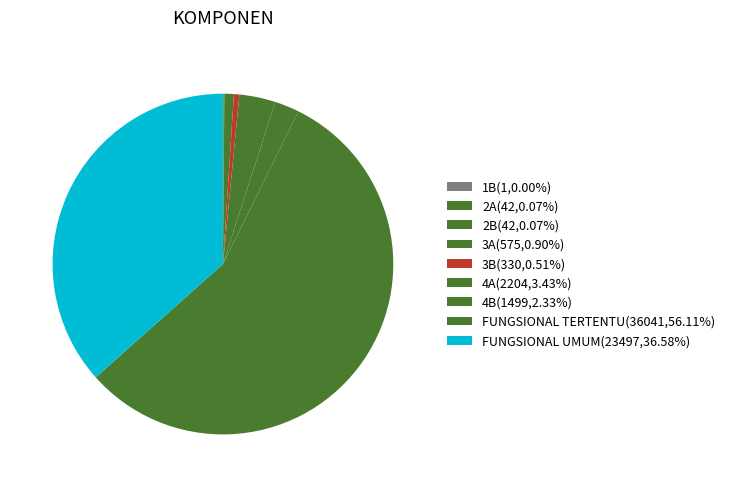

To the nearest percent, what portion does 3B represent?

1%